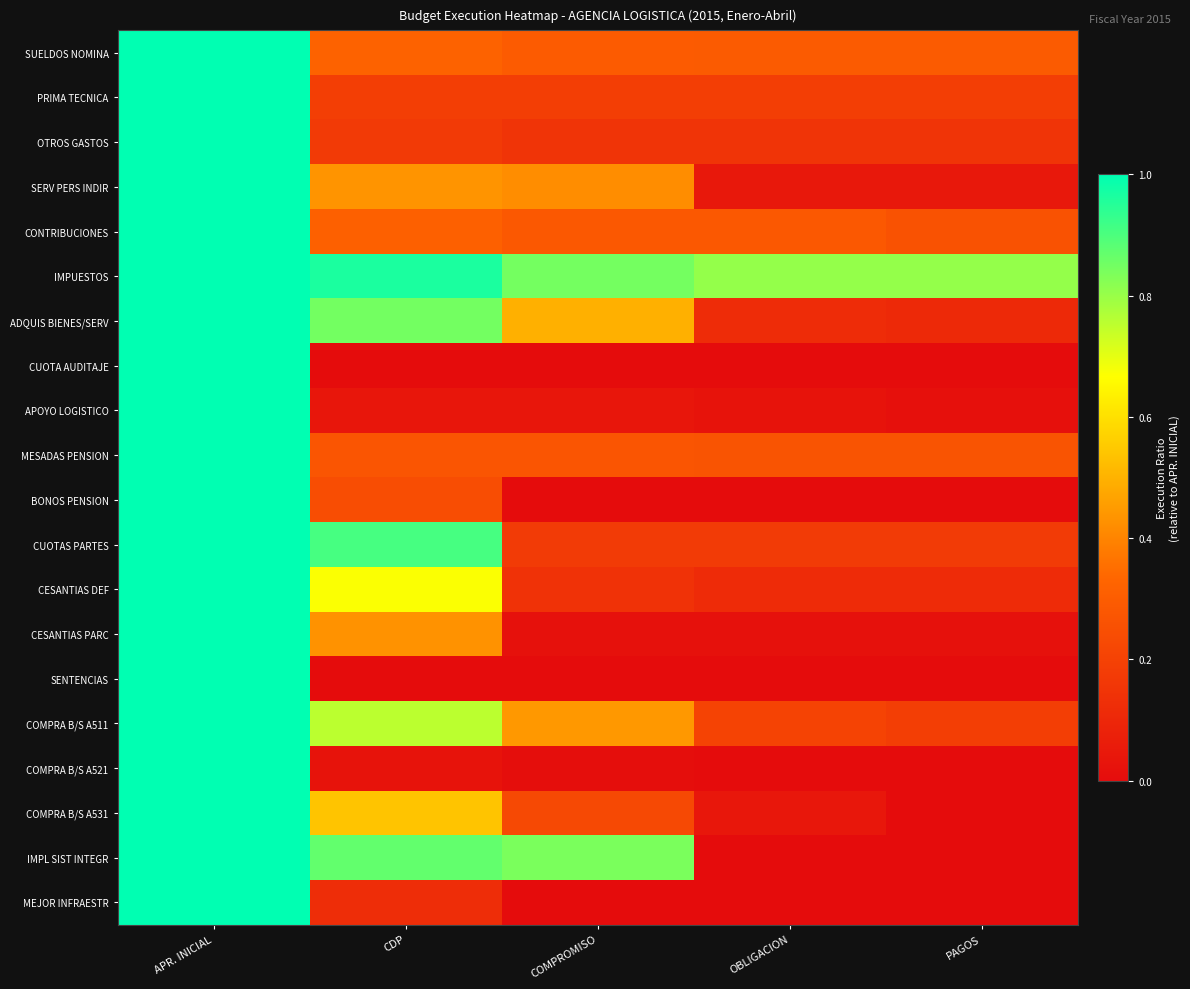

Which series has the largest range (max minus min)?

CUOTA AUDITAJE